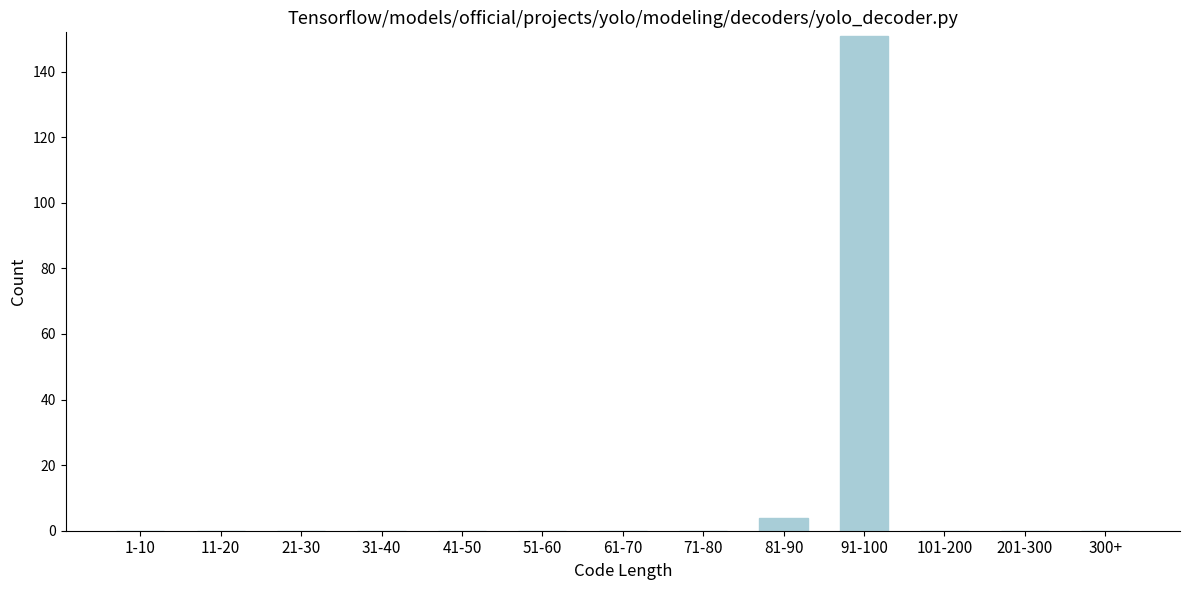

Reading left to right, list all the values displayed in this chart.

1-10=0	11-20=0	21-30=0	31-40=0	41-50=0	51-60=0	61-70=0	71-80=0	81-90=4	91-100=151	101-200=0	201-300=0	300+=0